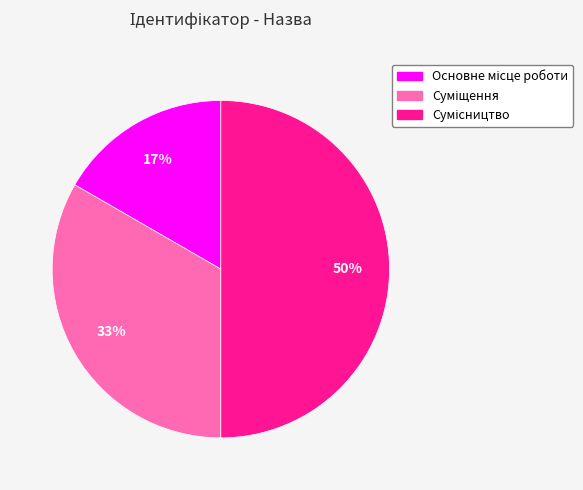

To the nearest percent, what is the average slice percentage?

33%